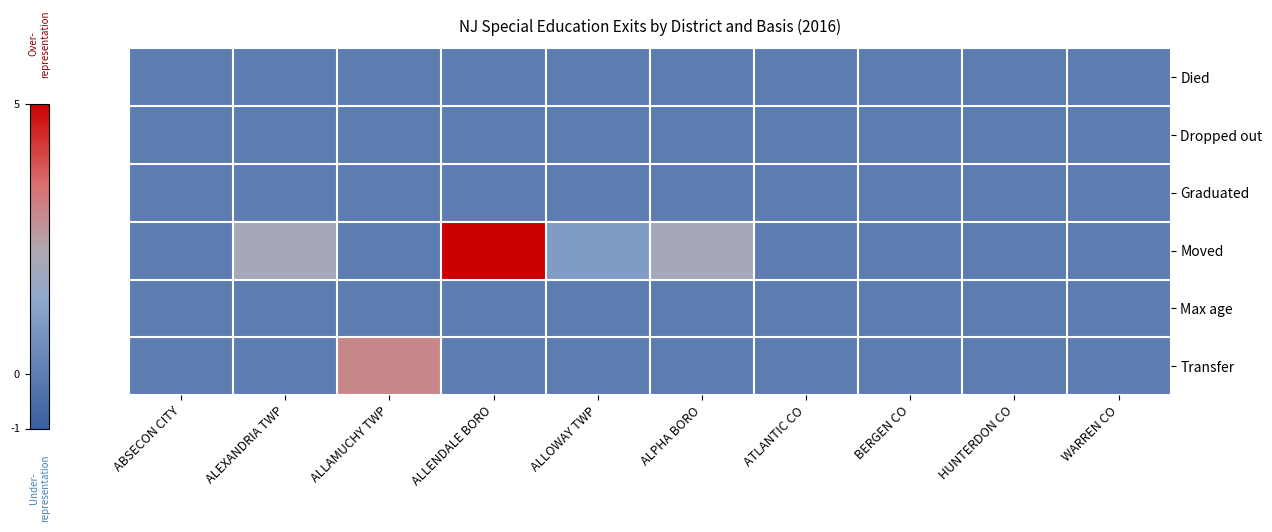

Which series has the largest range (max minus min)?

Moved